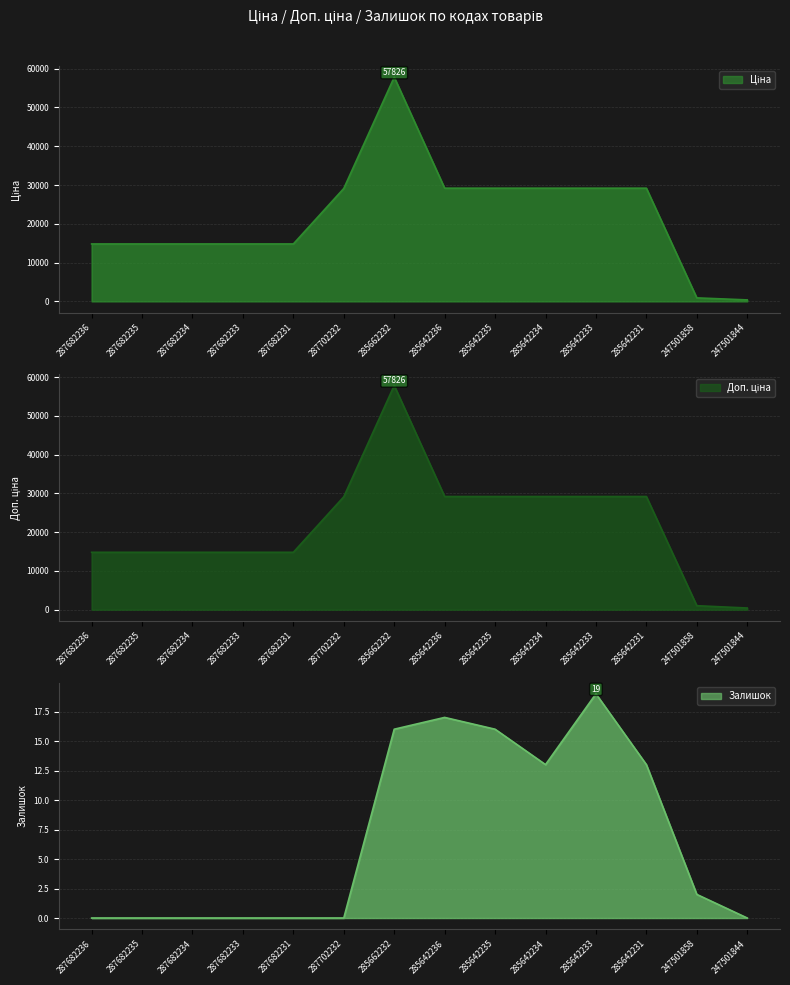

How many lines are shown in the chart?

3